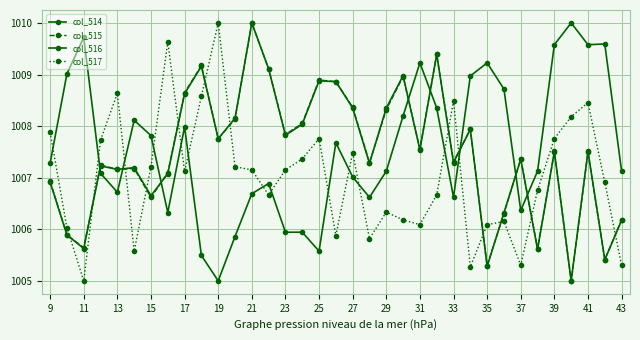

How many data points in col_514 are less than 1007?

10